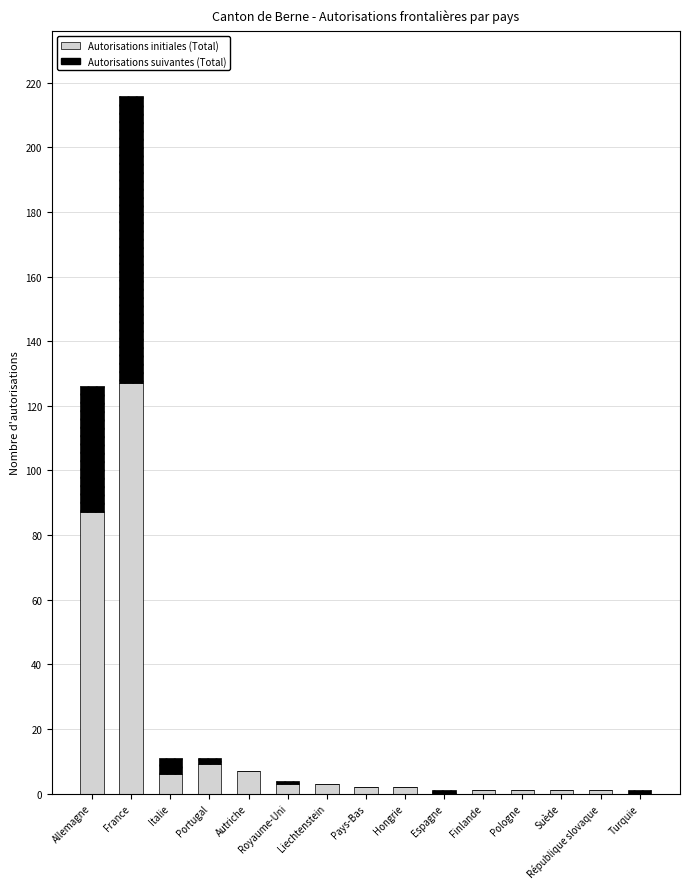

What is the highest value of the Autorisations initiales (Total) series?

127